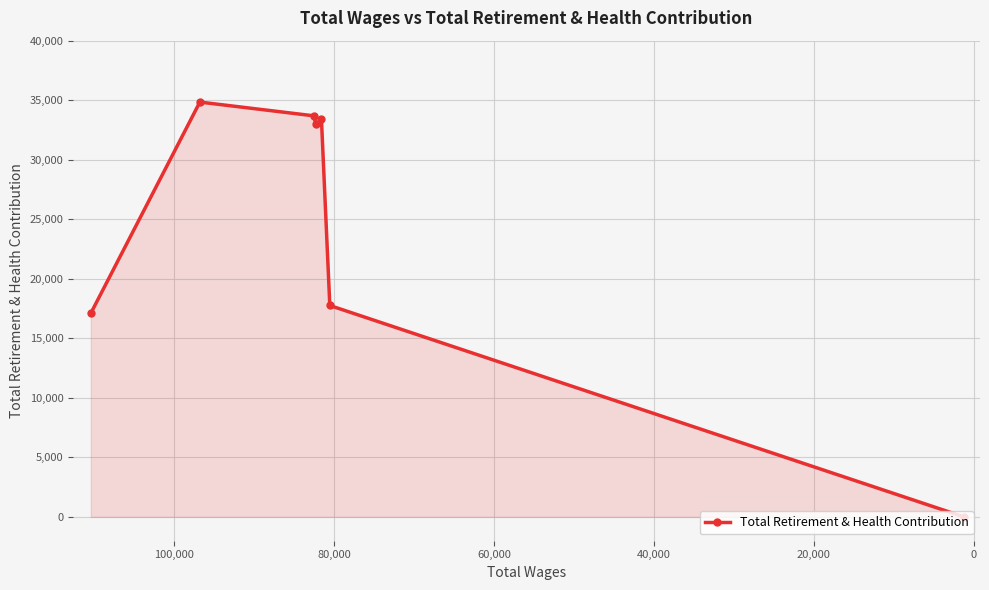

True or false: the data has more than 1 interior local peaks.

True